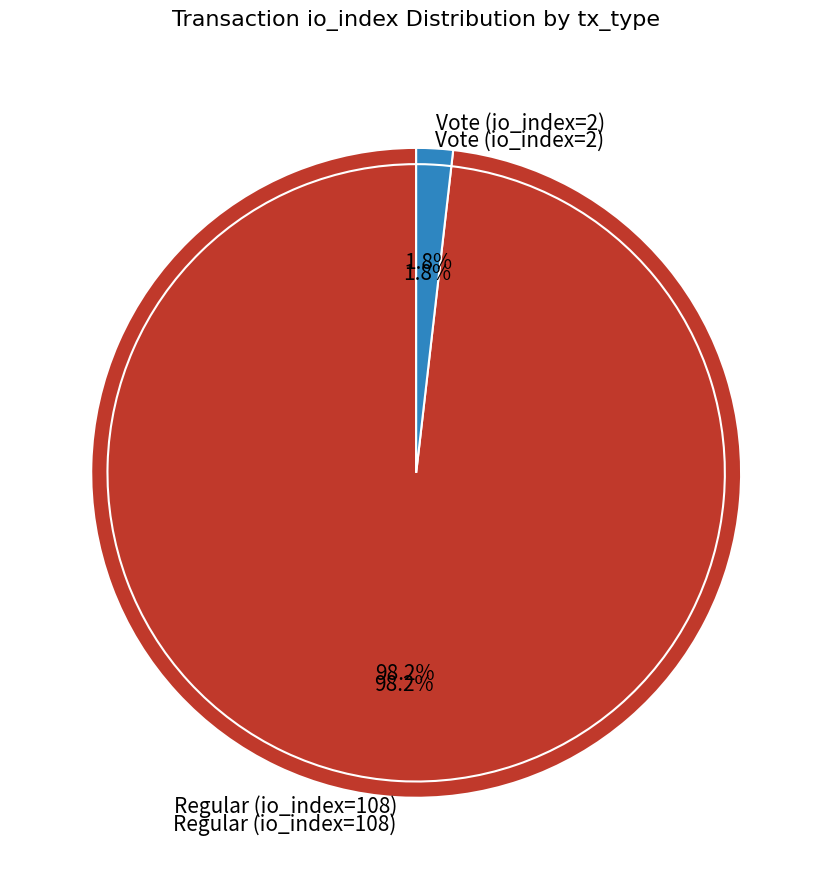

What percentage is the Vote (io_index=2) slice, to the nearest percent?

2%